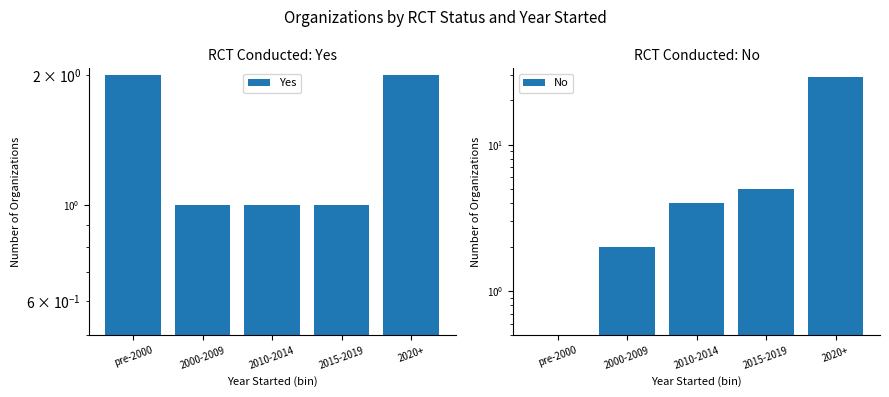

What is the sum of the No values at 2000-2009 and 2020+?

31